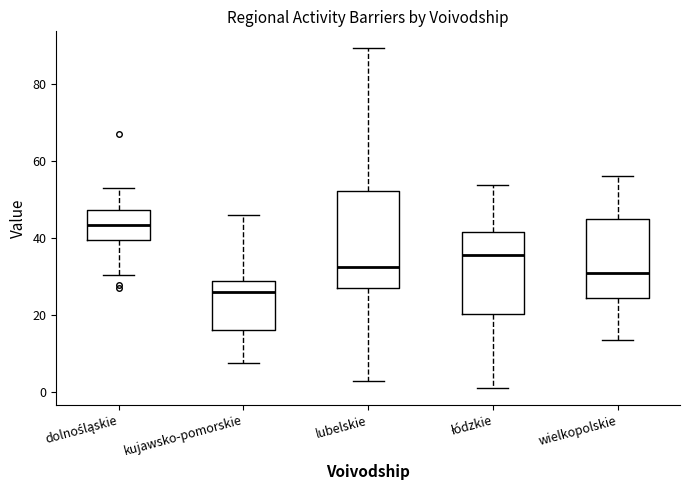

Where does the upper whisker of the box for lubelskie end on the y-axis? The values are not printed on the chart, so give them approximately, as read against the axis.

90